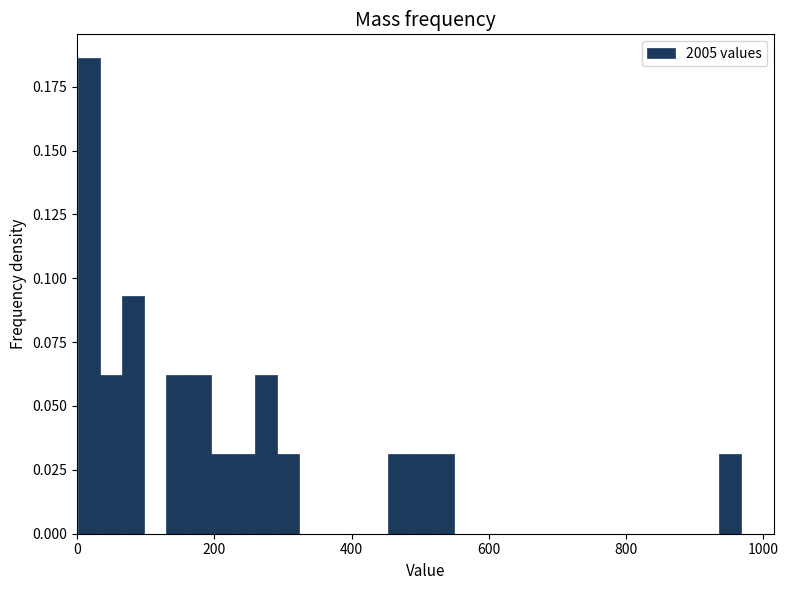

Around what value on the x-axis is the tallest bar? Give the approximate position of its centre, as read against the axis.

20